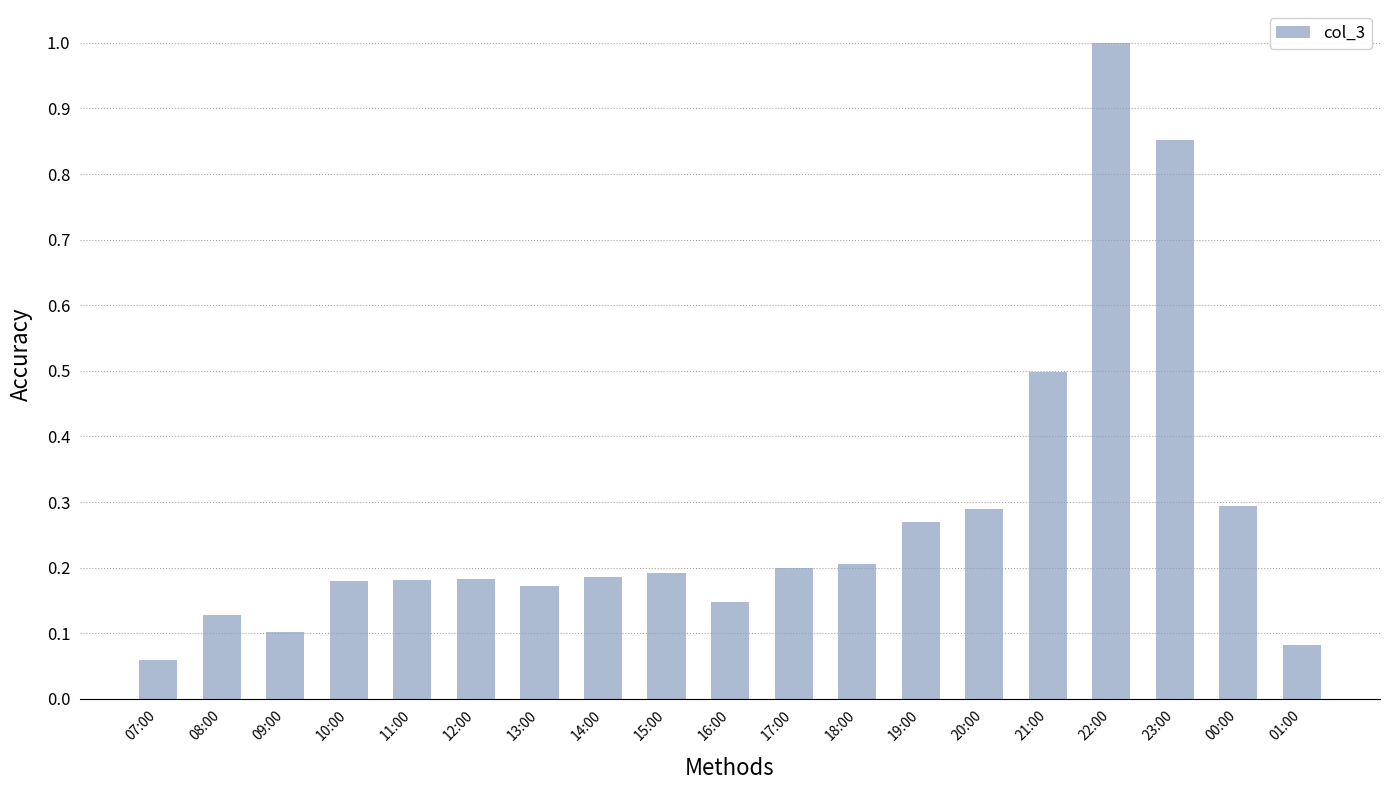

Where is the data nearest to the value 0?

07:00